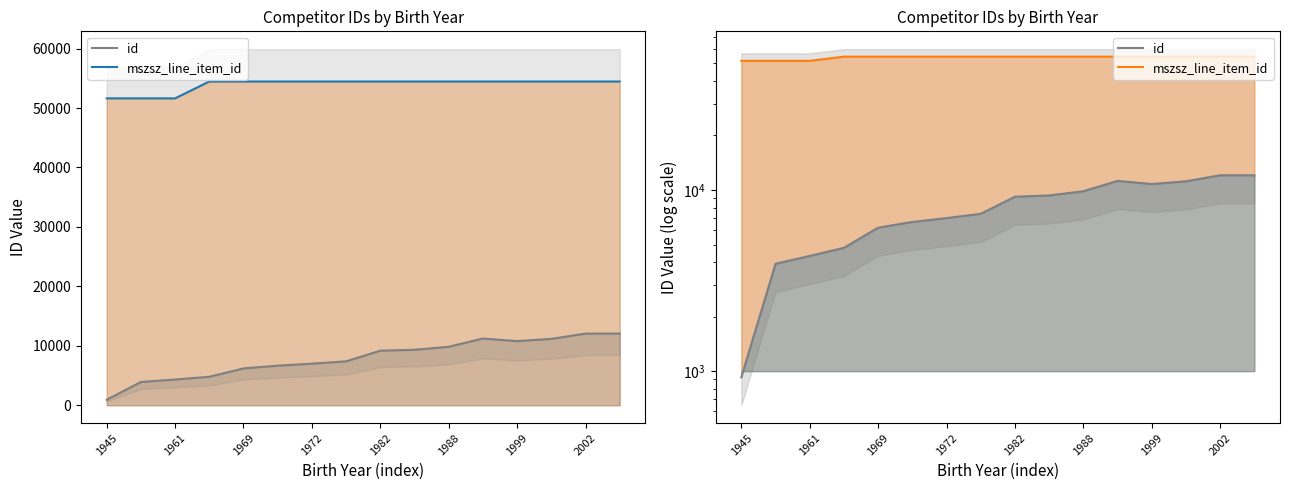

Which series has the largest total across all categories?

mszsz_line_item_id